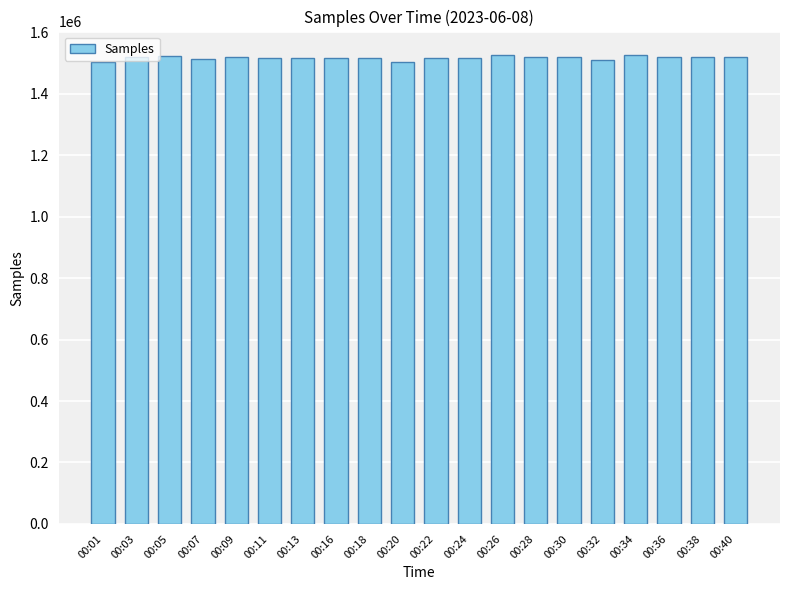

Is it true that the value at 00:28 is 474256?

False